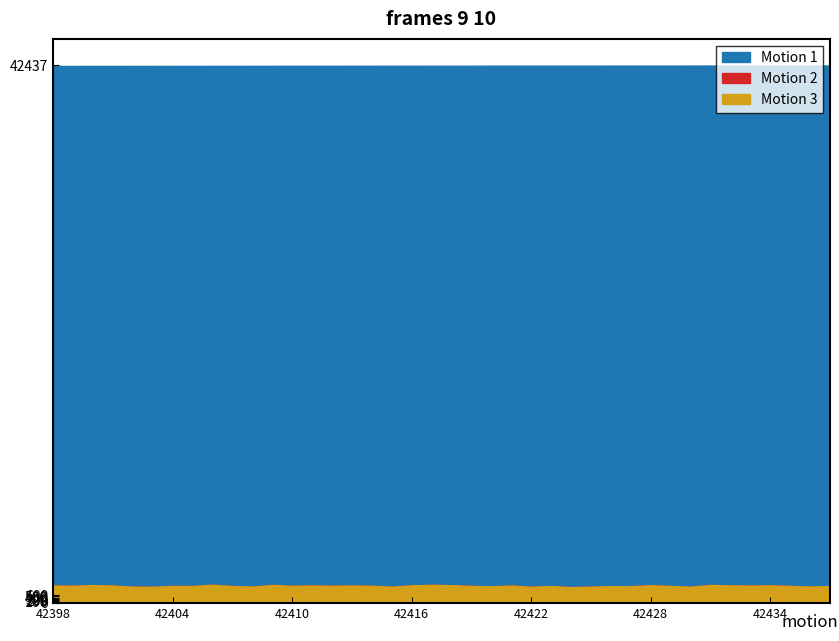

Reading left to right, what are all the values shown in this chart?

Motion 1: 42398	42399	42400	42401	42402	42403	42404	42405	42406	42407	42408	42409	42410	42411	42412	42413	42414	42415	42416	42417	42418	42419	42420	42421	42422	42423	42424	42425	42426	42427	42428	42429	42430	42431	42432	42433	42434	42435	42436	42437
Motion 2: 1353	1340	1396	1355	1265	1258	1322	1316	1416	1319	1272	1402	1331	1357	1338	1354	1335	1265	1373	1409	1387	1327	1292	1357	1259	1318	1232	1266	1310	1303	1379	1317	1262	1401	1365	1347	1366	1324	1275	1313
Motion 3: 1352	1340	1394	1354	1264	1258	1322	1316	1415	1319	1272	1401	1331	1357	1338	1352	1335	1265	1372	1409	1383	1327	1291	1356	1259	1318	1230	1266	1307	1303	1379	1317	1262	1400	1365	1347	1365	1324	1275	1313